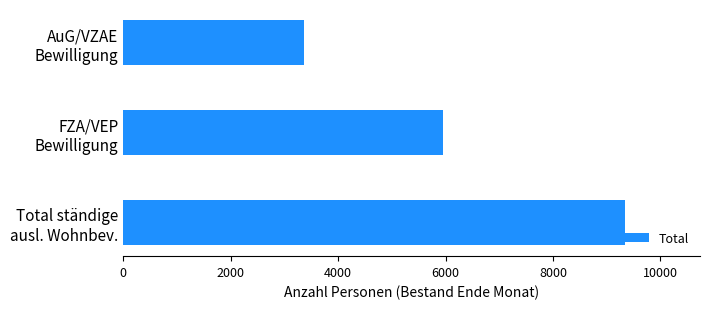

At which category does the chart reach its minimum across all series?

AuG/VZAE
Bewilligung